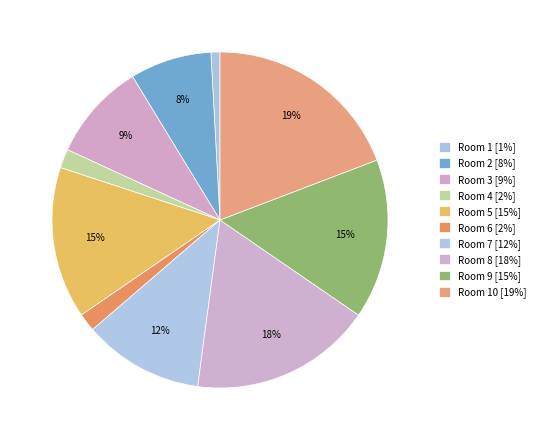

Rank the categories by value from lowest to highest.

1, 6, 4, 2, 3, 7, 5, 9, 8, 10